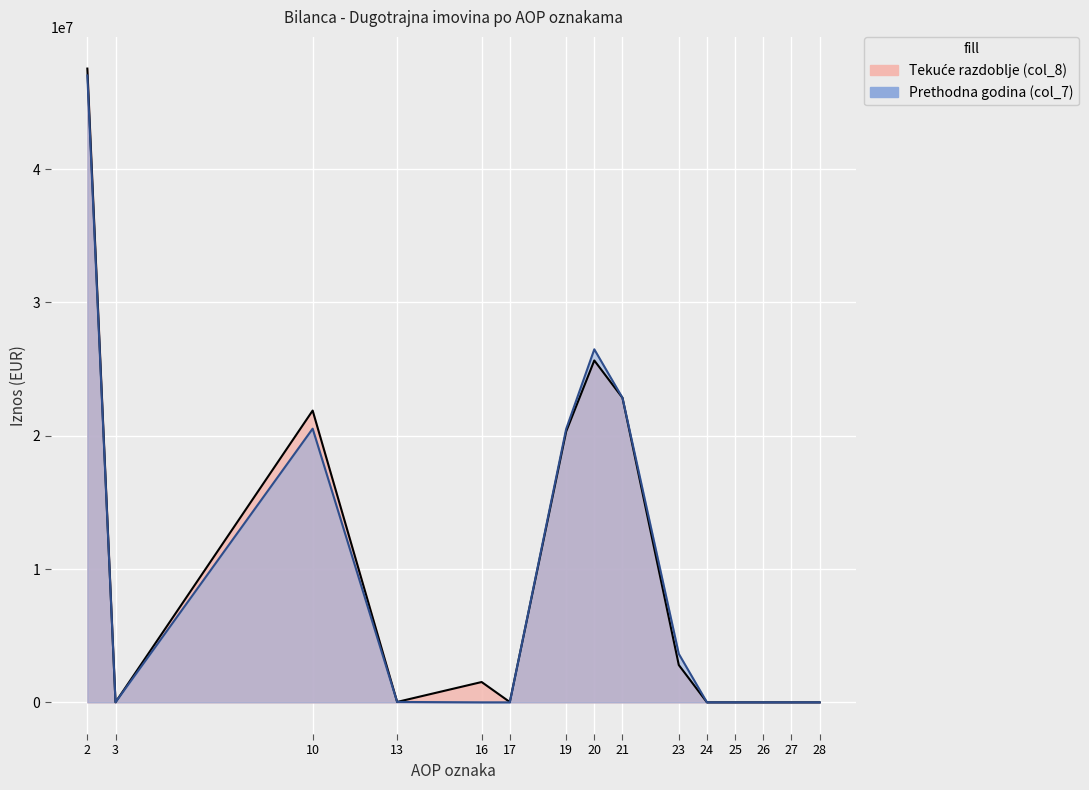

Rank the categories by Tekuće razdoblje (col_8) value from highest to lowest.

2, 20, 21, 10, 19, 23, 16, 13, 17, 3, 24, 25, 26, 27, 28